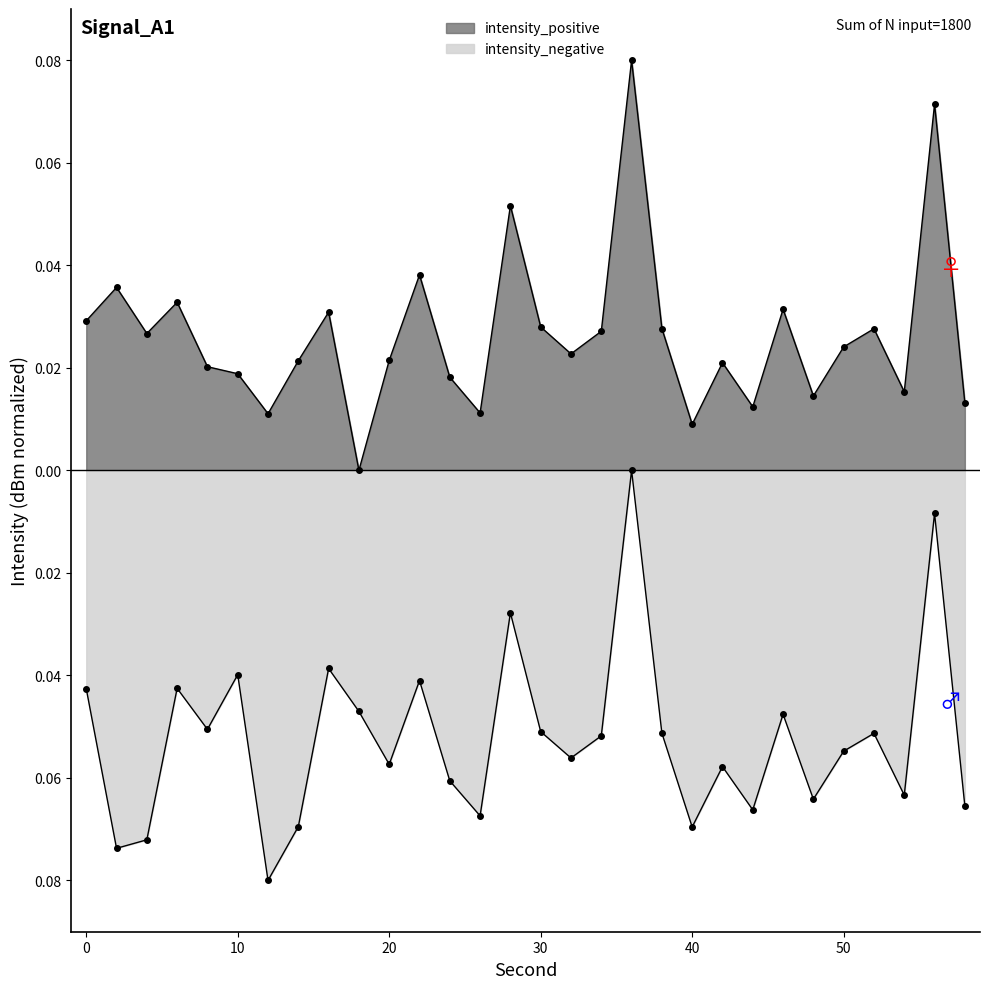

True or false: intensity_negative and intensity_positive cross at least once.

False